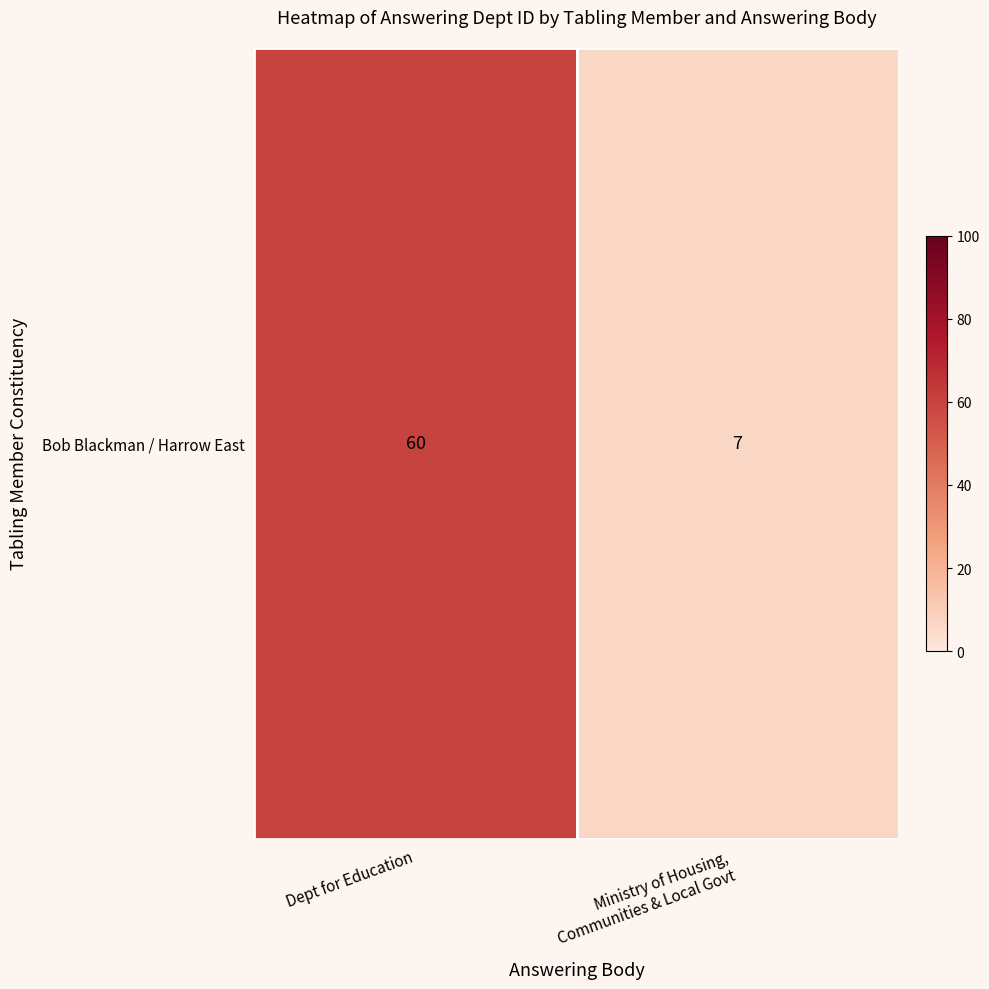

Reading right to left, transcribe all the data shown in this chart.

Ministry of Housing,
Communities & Local Govt=7	Dept for Education=60